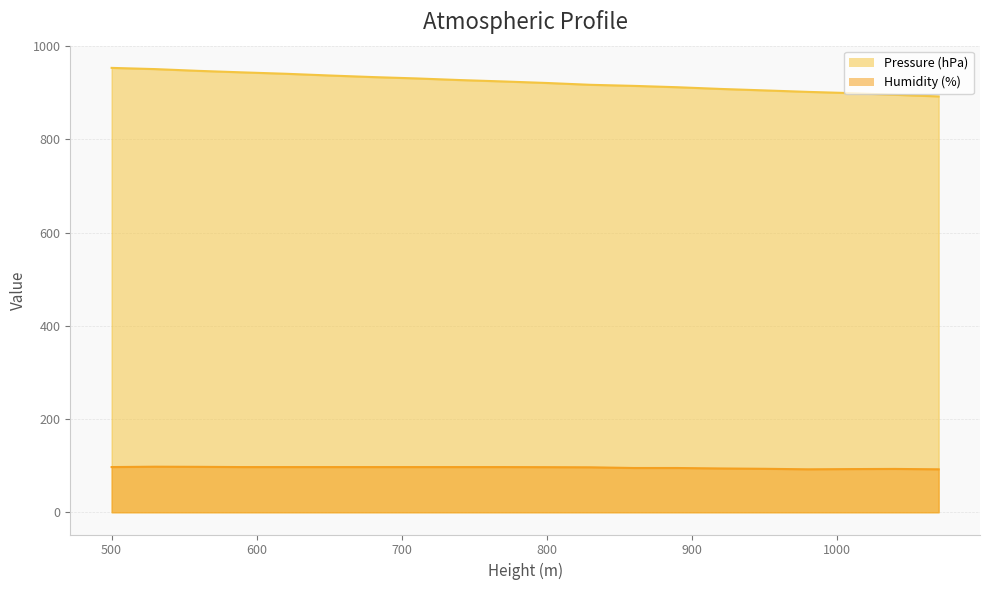

Which series has the widest spread of values?

Pressure (hPa)